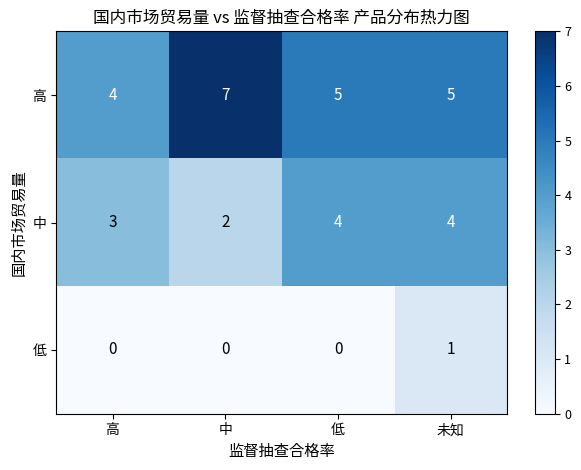

Rank the series at 未知 from highest to lowest value.

高, 中, 低